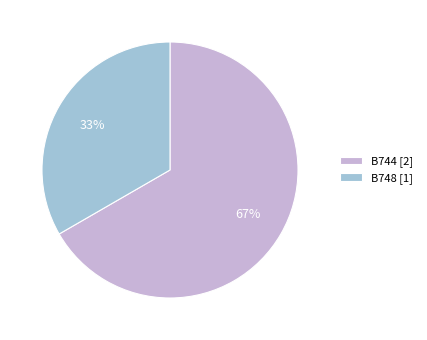

To the nearest percent, what is the average slice percentage?

50%